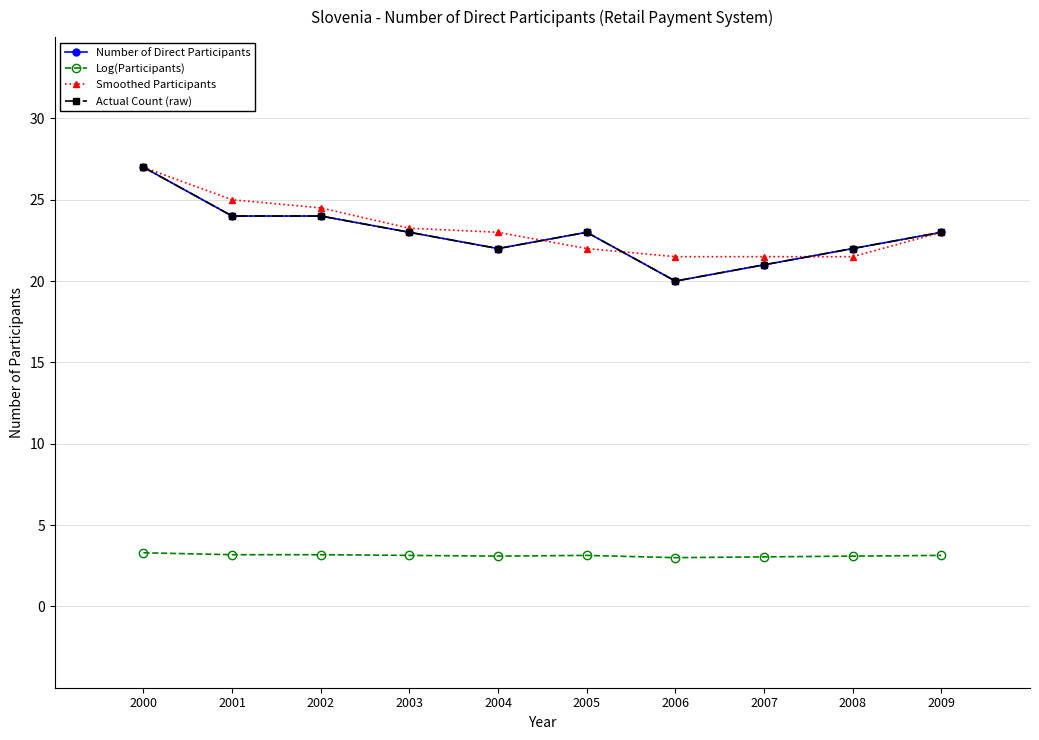

Reading left to right, extract all data points from this chart.

Number of Direct Participants: 27.0	24.0	24.0	23.0	22.0	23.0	20.0	21.0	22.0	23.0
Log(Participants): 3.3	3.2	3.2	3.1	3.1	3.1	3.0	3.0	3.1	3.1
Smoothed Participants: 27.0	25.0	24.5	23.2	23.0	22.0	21.5	21.5	21.5	23.0
Actual Count (raw): 27.0	24.0	24.0	23.0	22.0	23.0	20.0	21.0	22.0	23.0